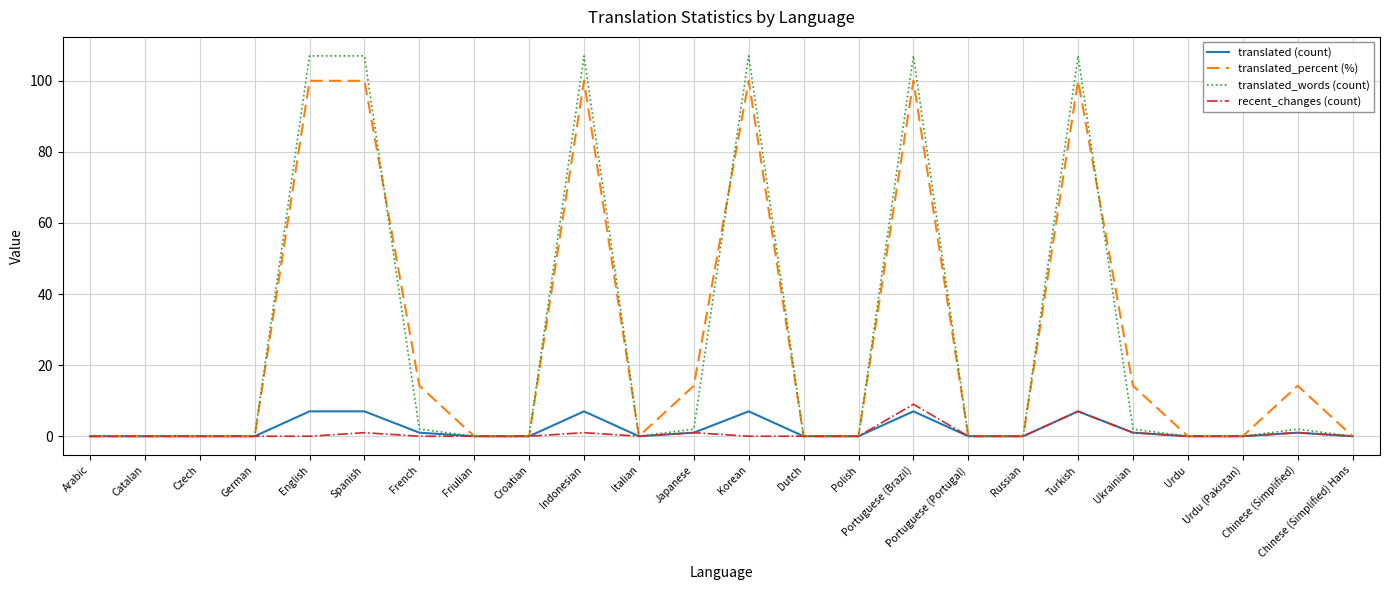

How many lines are shown in the chart?

4